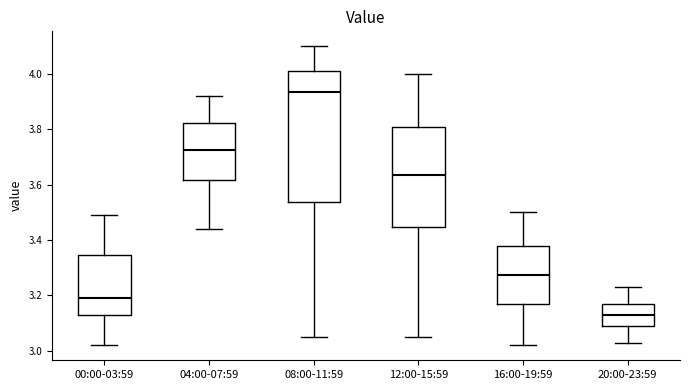

Reading left to right, read every box against the y-axis: the position of its median line, the range the box covers, and the ends of its whiskers. The values are not printed on the chart, so give them approximately, as read against the axis.

00:00-03:59: median 3.20, box 3.14 to 3.34, whiskers 3.02 to 3.50
04:00-07:59: median 3.72, box 3.62 to 3.82, whiskers 3.44 to 3.92
08:00-11:59: median 3.94, box 3.54 to 4.02, whiskers 3.06 to 4.10
12:00-15:59: median 3.64, box 3.44 to 3.80, whiskers 3.06 to 4.00
16:00-19:59: median 3.28, box 3.18 to 3.38, whiskers 3.02 to 3.50
20:00-23:59: median 3.14, box 3.10 to 3.18, whiskers 3.04 to 3.24